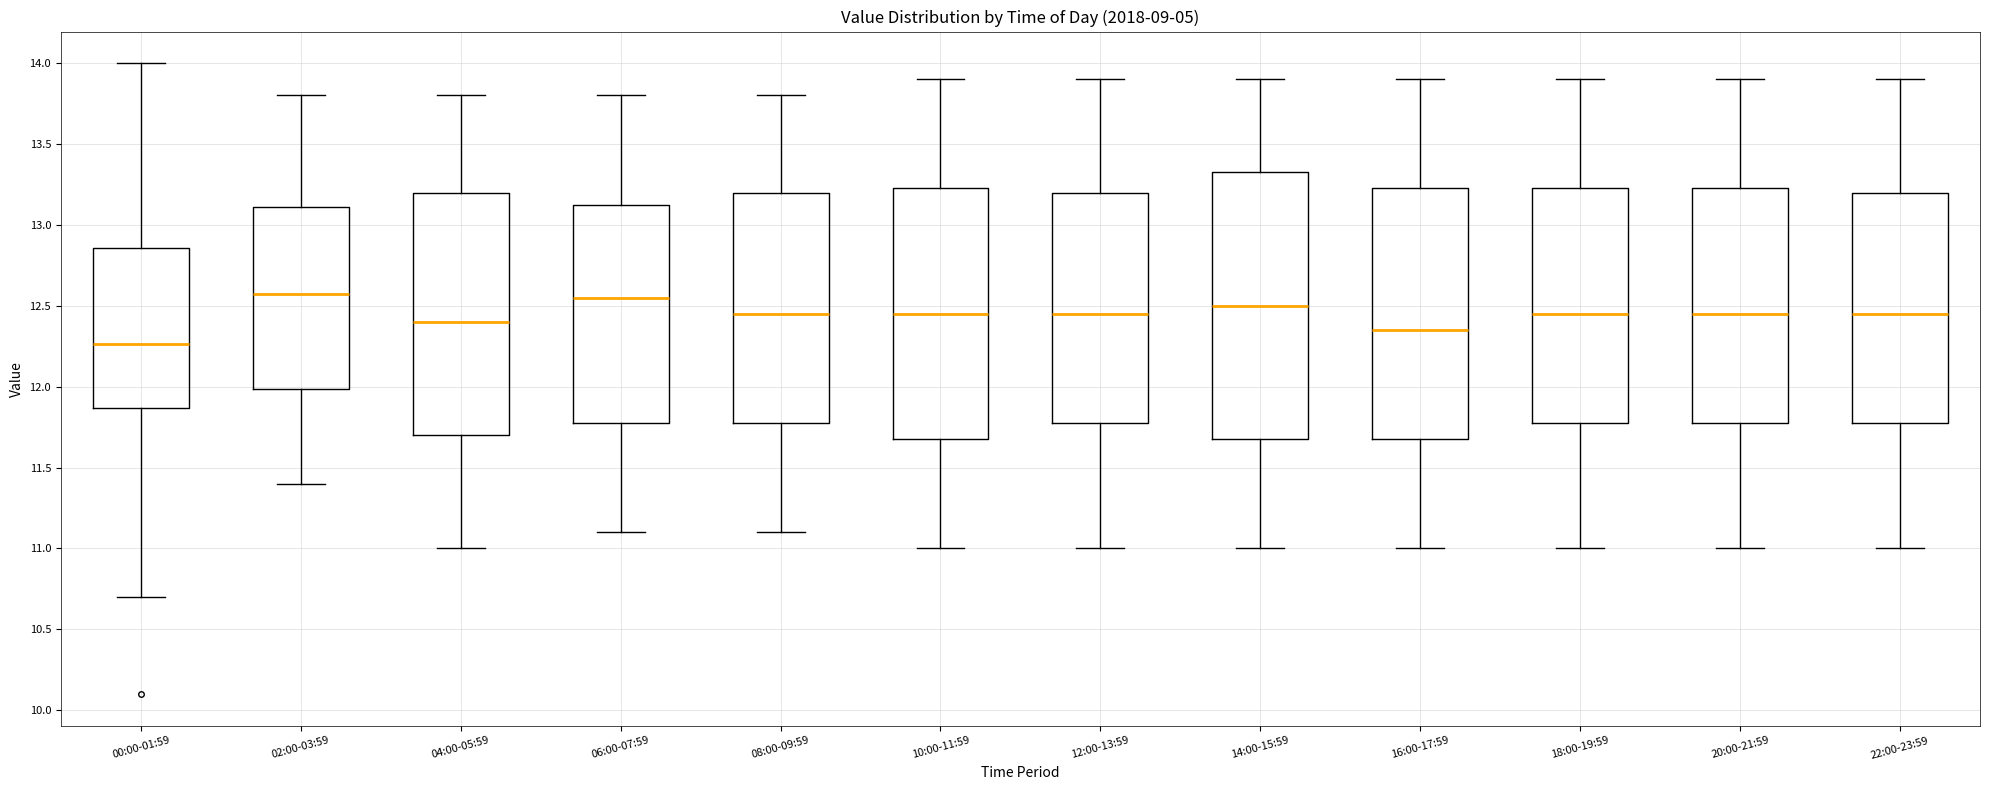

Reading left to right, read every box against the y-axis: the position of its median line, the range the box covers, and the ends of its whiskers. The values are not printed on the chart, so give them approximately, as read against the axis.

00:00-01:59: median 12.25, box 11.85 to 12.85, whiskers 10.70 to 14.00
02:00-03:59: median 12.60, box 12.00 to 13.10, whiskers 11.40 to 13.80
04:00-05:59: median 12.40, box 11.70 to 13.20, whiskers 11.00 to 13.80
06:00-07:59: median 12.55, box 11.80 to 13.15, whiskers 11.10 to 13.80
08:00-09:59: median 12.45, box 11.80 to 13.20, whiskers 11.10 to 13.80
10:00-11:59: median 12.45, box 11.70 to 13.25, whiskers 11.00 to 13.90
12:00-13:59: median 12.45, box 11.80 to 13.20, whiskers 11.00 to 13.90
14:00-15:59: median 12.50, box 11.70 to 13.35, whiskers 11.00 to 13.90
16:00-17:59: median 12.35, box 11.70 to 13.25, whiskers 11.00 to 13.90
18:00-19:59: median 12.45, box 11.80 to 13.25, whiskers 11.00 to 13.90
20:00-21:59: median 12.45, box 11.80 to 13.25, whiskers 11.00 to 13.90
22:00-23:59: median 12.45, box 11.80 to 13.20, whiskers 11.00 to 13.90